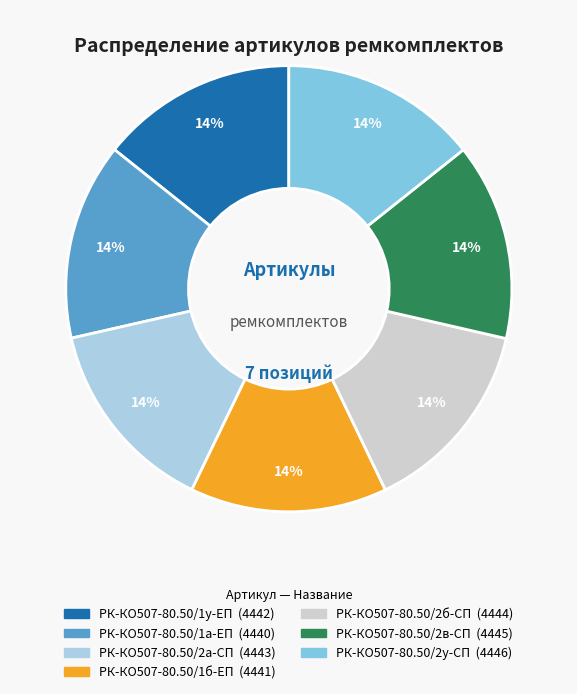

How many segments does this pie chart have?

7